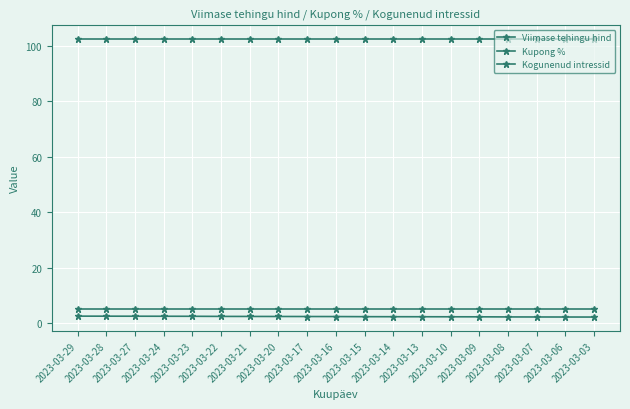

The Viimase tehingu hind series shows 102.3 at 2023-03-08. True or false?

True